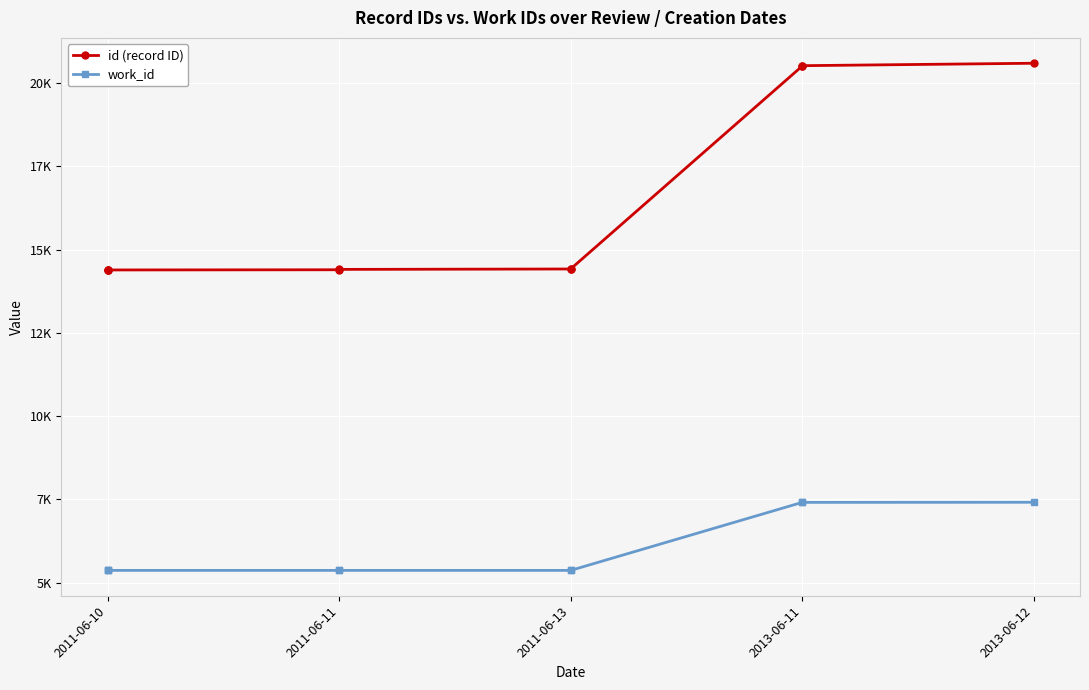

The value of work_id at 2013-06-11 is 7408. True or false?

True